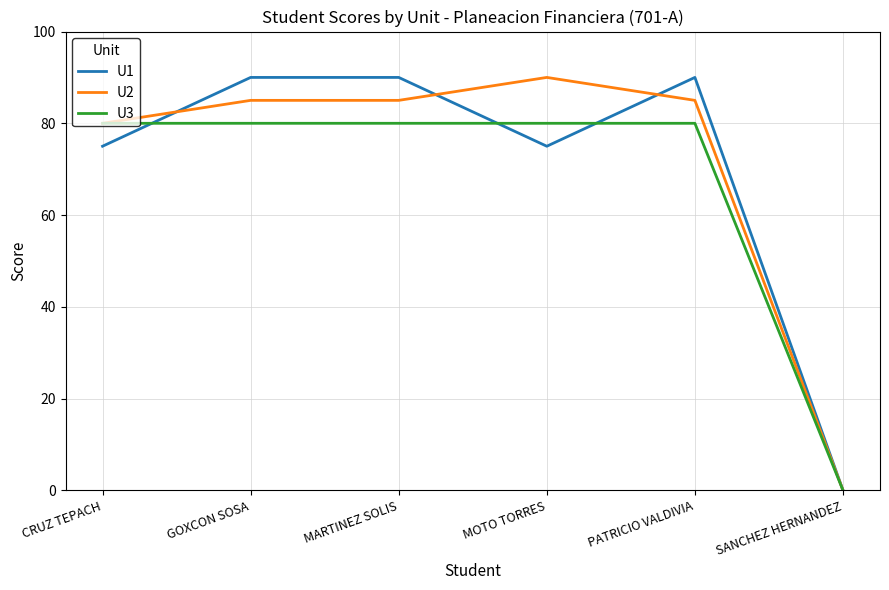

Is it true that U1 equals 0 at SANCHEZ HERNANDEZ?

True